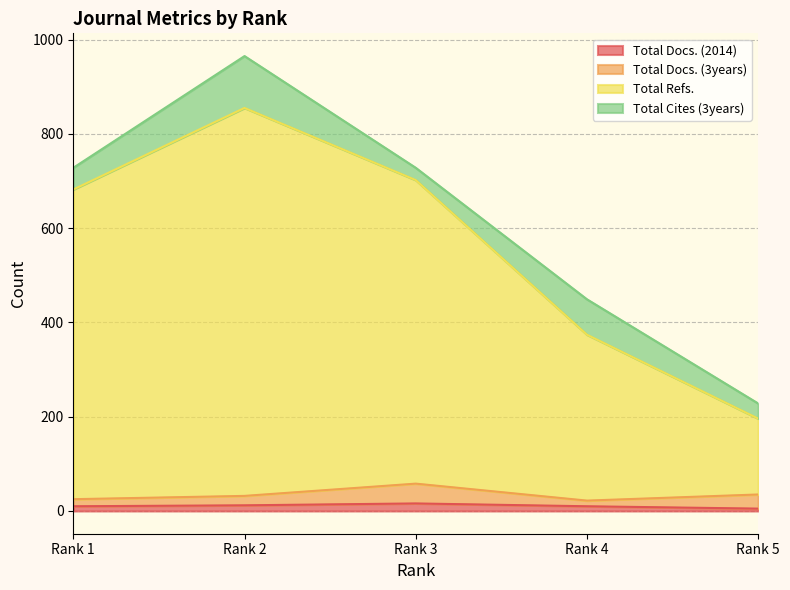

What value does the Total Docs. (2014) series have at Rank 3, to the nearest 10?

20